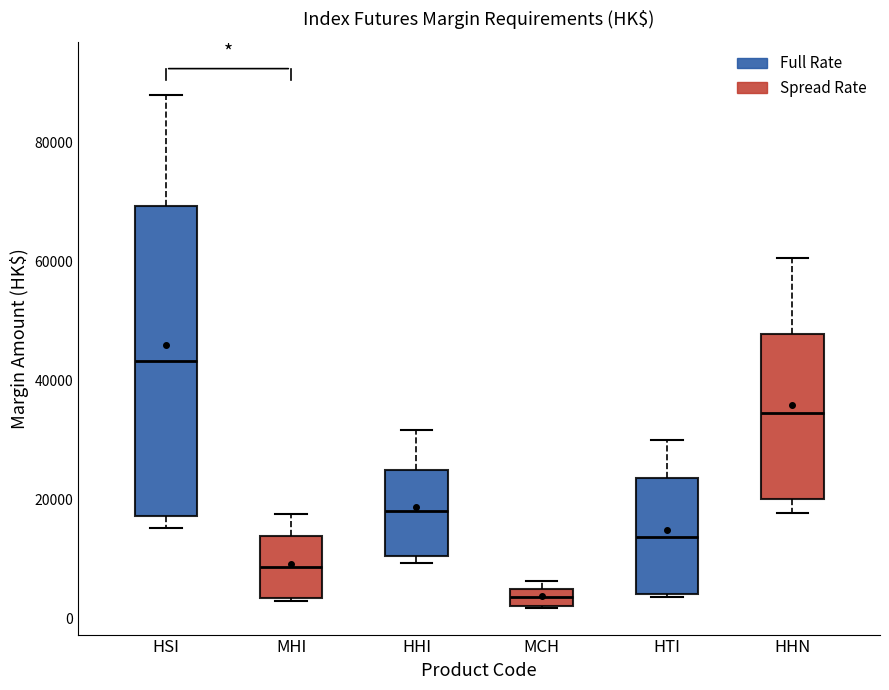

Comparing the boxes themselves (not the whiskers), which one is the tallest?

HSI